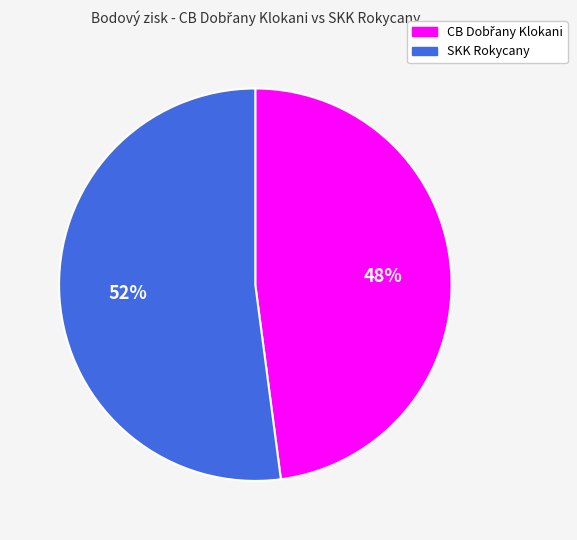

Which slice is the largest?

SKK Rokycany